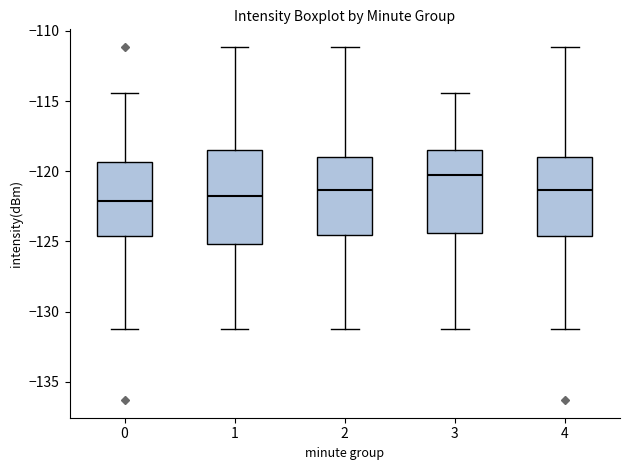

Reading left to right, transcribe this box plot: for each box, give where its median line is, the range the box spans, and where its two whiskers end, as read against the y-axis. The values are not printed on the chart, so give them approximately, as read against the axis.

0: median -122.0, box -124.5 to -119.5, whiskers -131.5 to -114.5
1: median -121.5, box -125.0 to -118.5, whiskers -131.5 to -111.0
2: median -121.5, box -124.5 to -119.0, whiskers -131.5 to -111.0
3: median -120.5, box -124.5 to -118.5, whiskers -131.5 to -114.5
4: median -121.5, box -124.5 to -119.0, whiskers -131.5 to -111.0